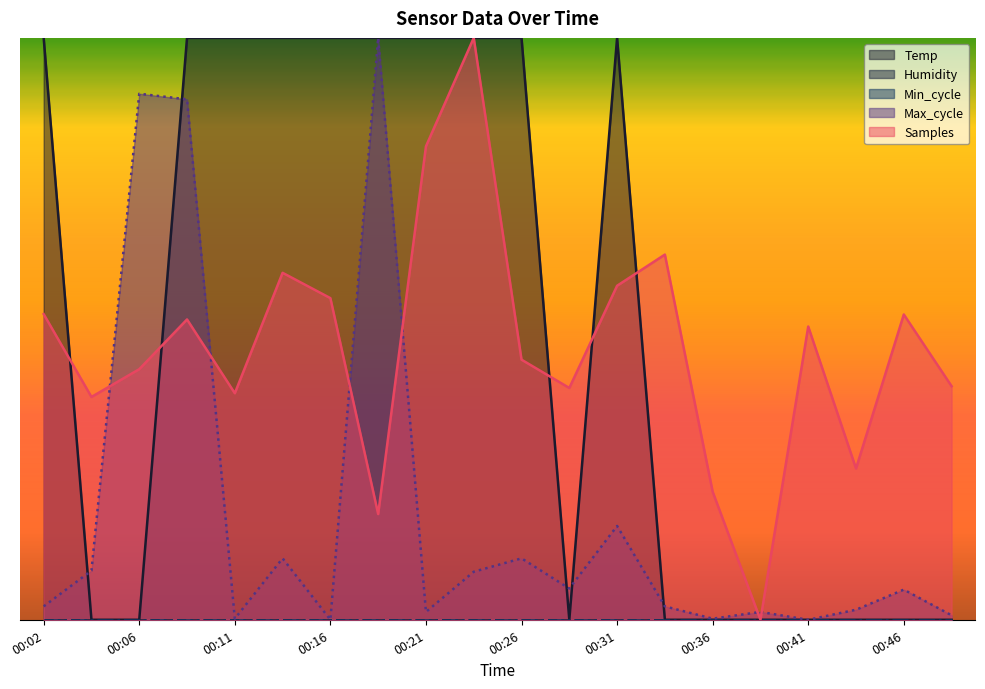

Reading left to right, what are all the values shown in this chart?

Temp: 00:02=1.0	00:04=0.0	00:06=0.0	00:09=1.0	00:11=1.0	00:14=1.0	00:16=1.0	00:19=1.0	00:21=1.0	00:23=1.0	00:26=1.0	00:28=0.0	00:31=1.0	00:33=0.0	00:36=0.0	00:38=0.0	00:41=0.0	00:43=0.0	00:46=0.0	00:48=0.0
Max_cycle: 00:02=0.0	00:04=0.1	00:06=0.9	00:09=0.9	00:11=0.0	00:14=0.1	00:16=0.0	00:19=1.0	00:21=0.0	00:23=0.1	00:26=0.1	00:28=0.1	00:31=0.2	00:33=0.0	00:36=0.0	00:38=0.0	00:41=0.0	00:43=0.0	00:46=0.1	00:48=0.0
Samples: 00:02=0.5	00:04=0.4	00:06=0.4	00:09=0.5	00:11=0.4	00:14=0.6	00:16=0.6	00:19=0.2	00:21=0.8	00:23=1.0	00:26=0.4	00:28=0.4	00:31=0.6	00:33=0.6	00:36=0.2	00:38=0.0	00:41=0.5	00:43=0.3	00:46=0.5	00:48=0.4